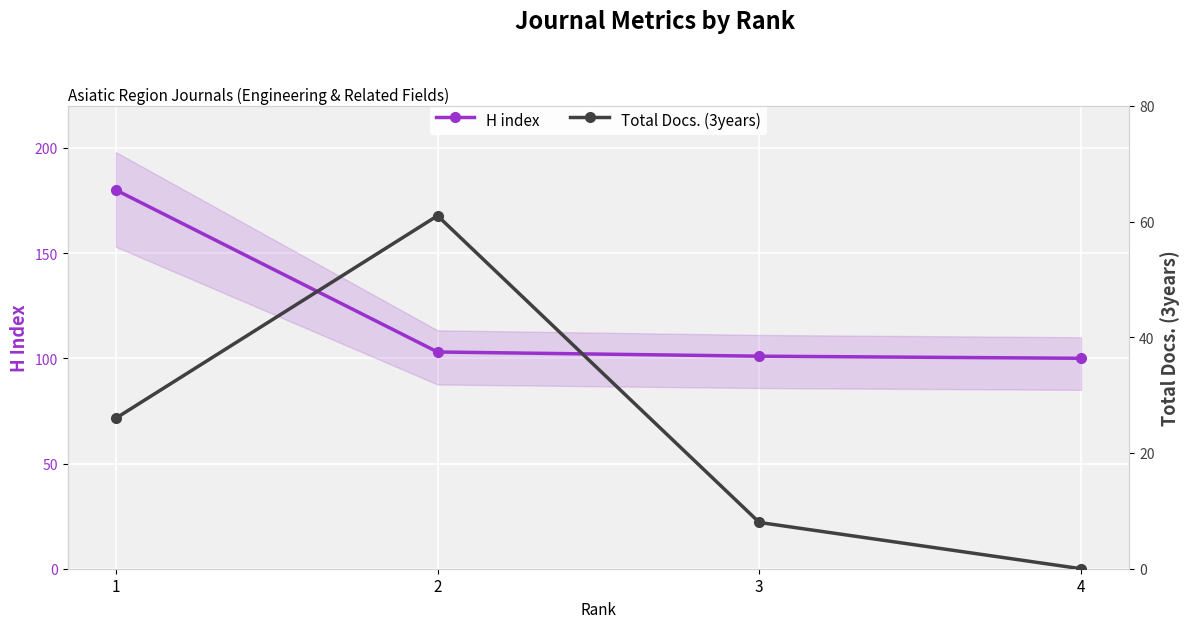

At which category is the sum across all series the highest?

1